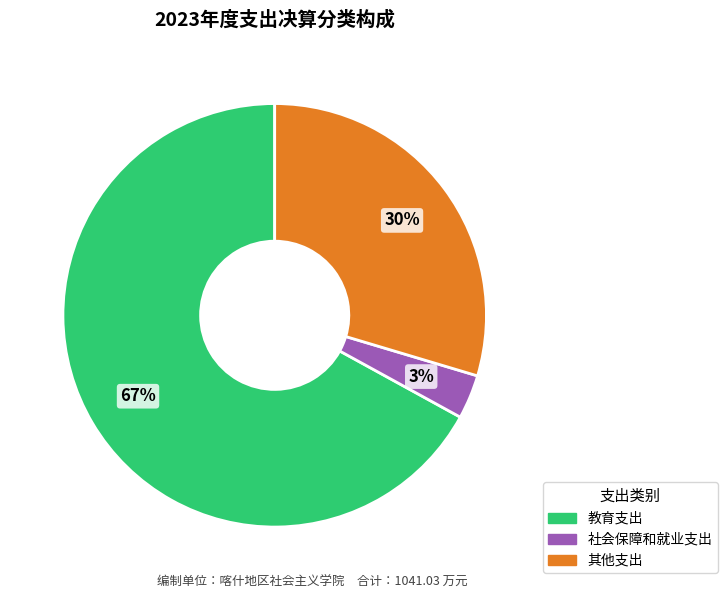

What is the largest slice in the pie chart?

教育支出